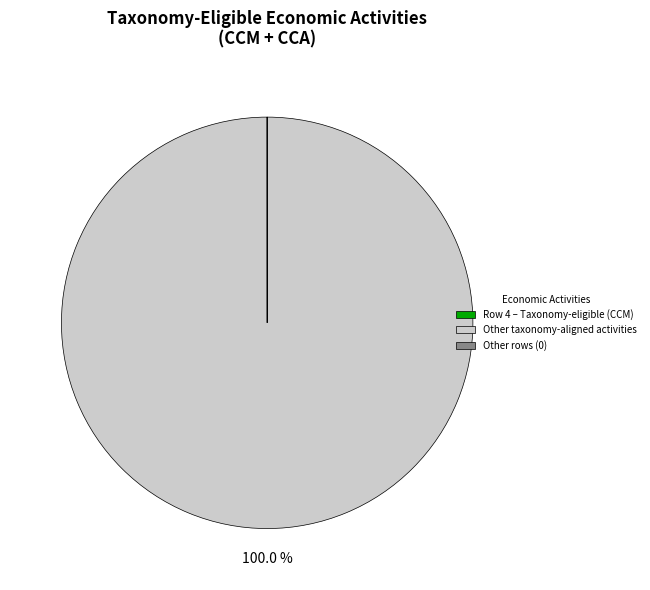

Is there any slice that represents more than half of the pie?

Yes